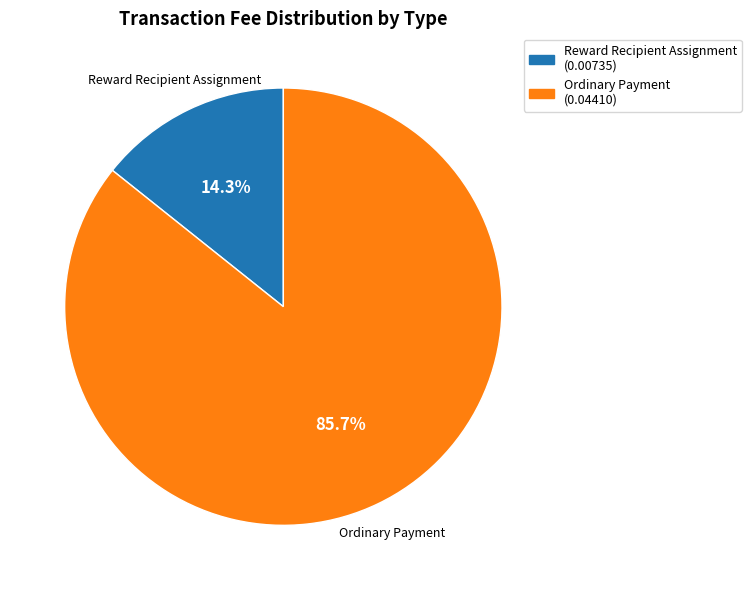

Which slice is the smallest?

Reward Recipient Assignment